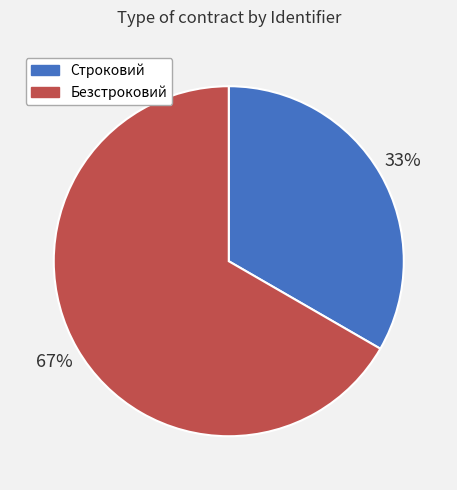

Is it true that Строковий is 19% of the pie?

False